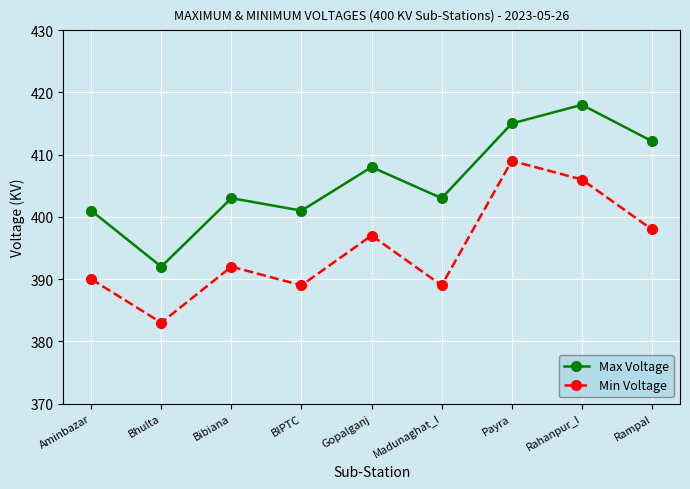

At how many categories does at least one series exceed 386?

9